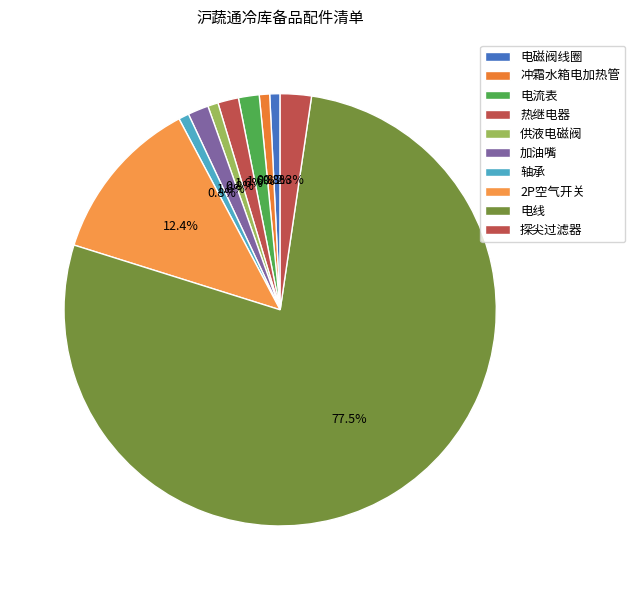

How many segments does this pie chart have?

10